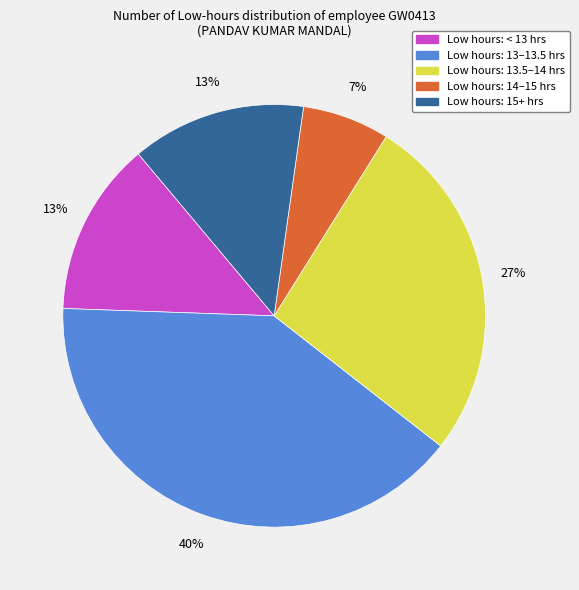

Is there a majority slice in this chart?

No